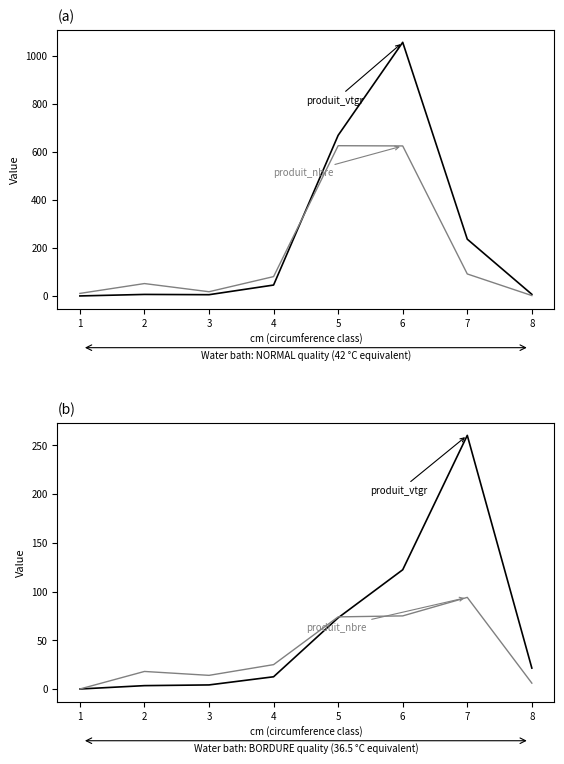

How many interior local peaks does the produit_nbre (NORMAL) series have?

2